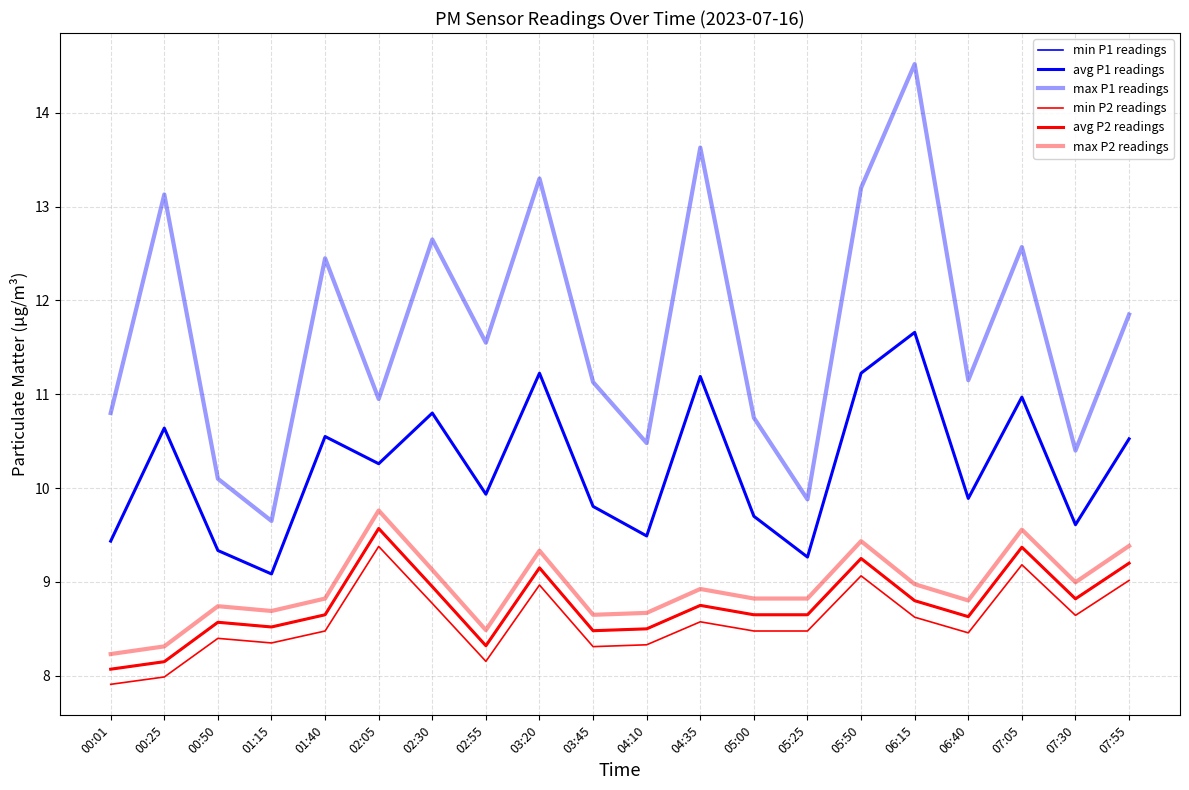

True or false: max P1 readings and max P2 readings cross at least once.

False